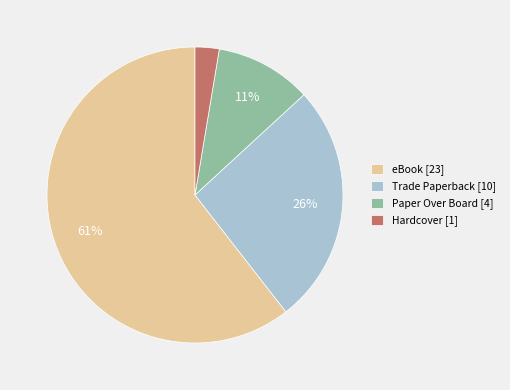

Count the number of slices in the pie.

4